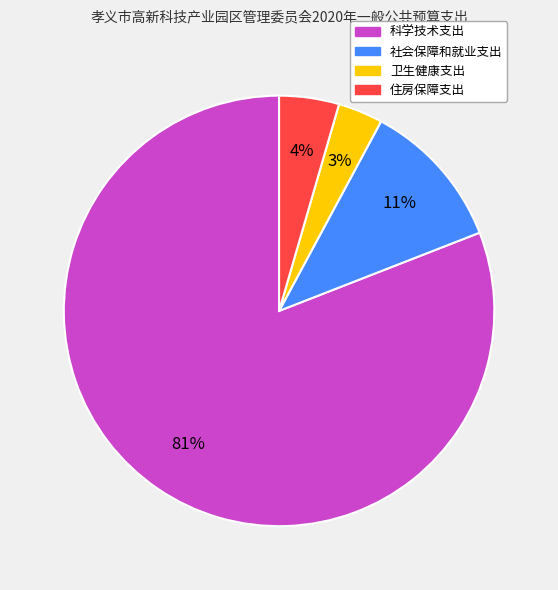

Which category accounts for the majority?

科学技术支出